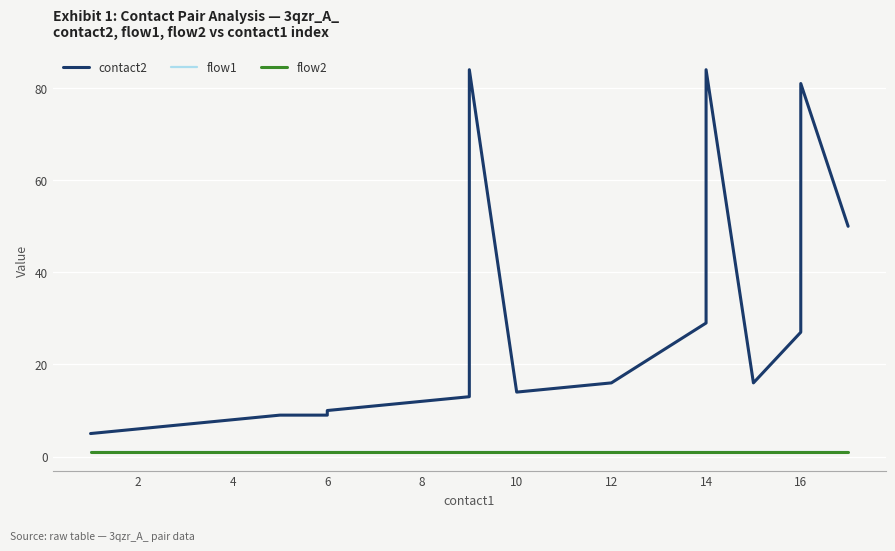

What is the maximum value shown in the chart?

84